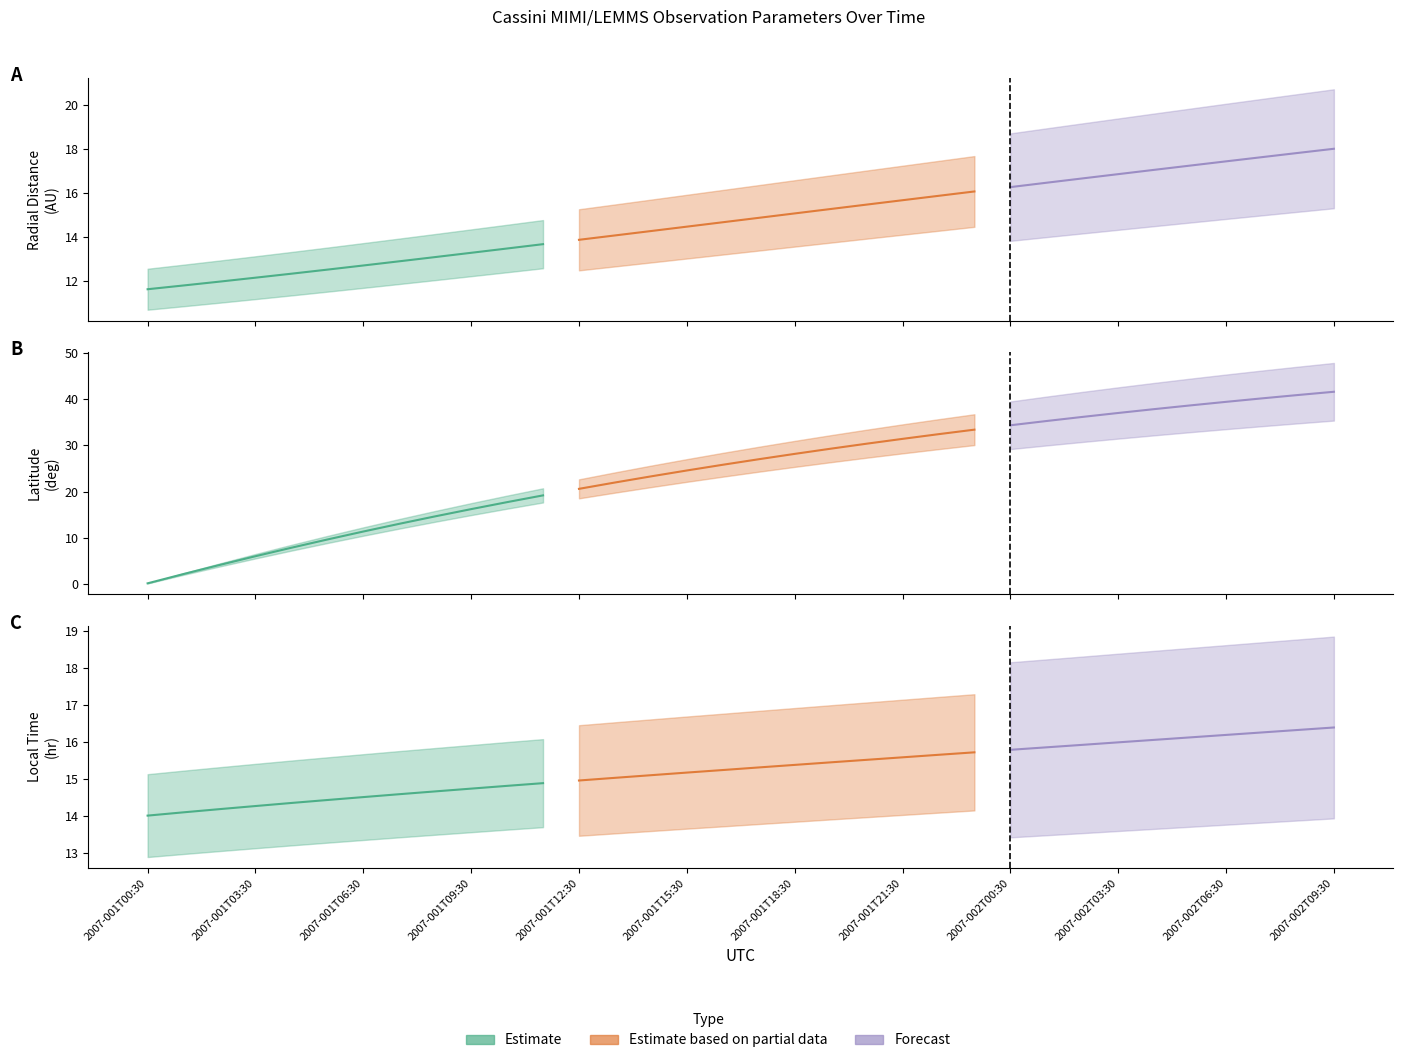

What is the maximum value for Local_Time?

16.4